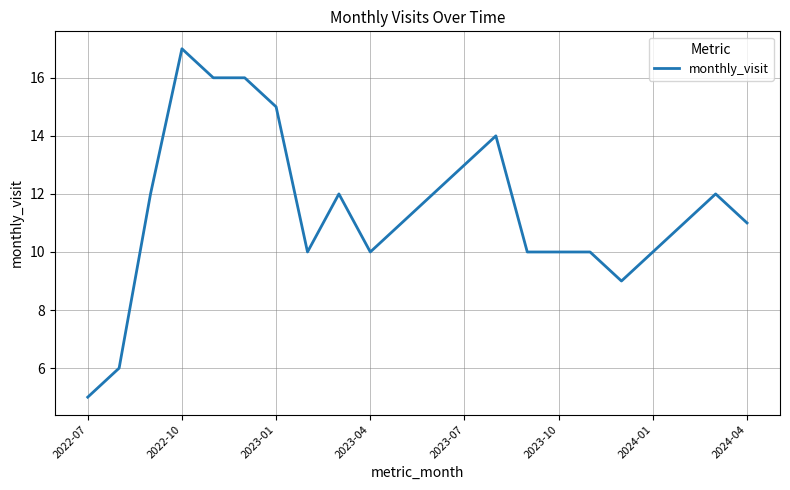

What is the difference between the maximum and minimum values?

12